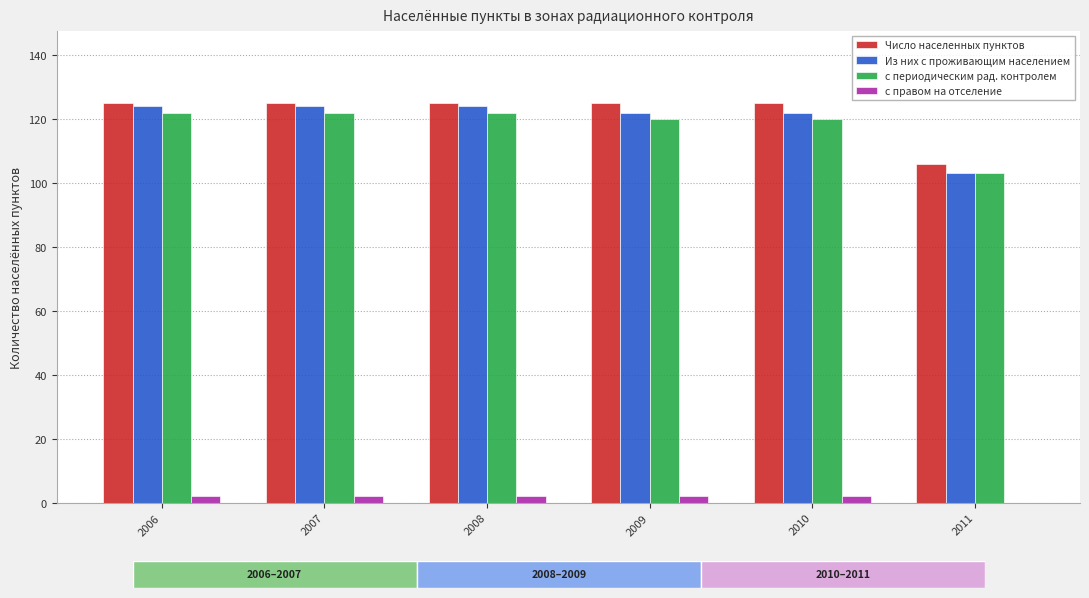

At how many categories does at least one series exceed 57?

6